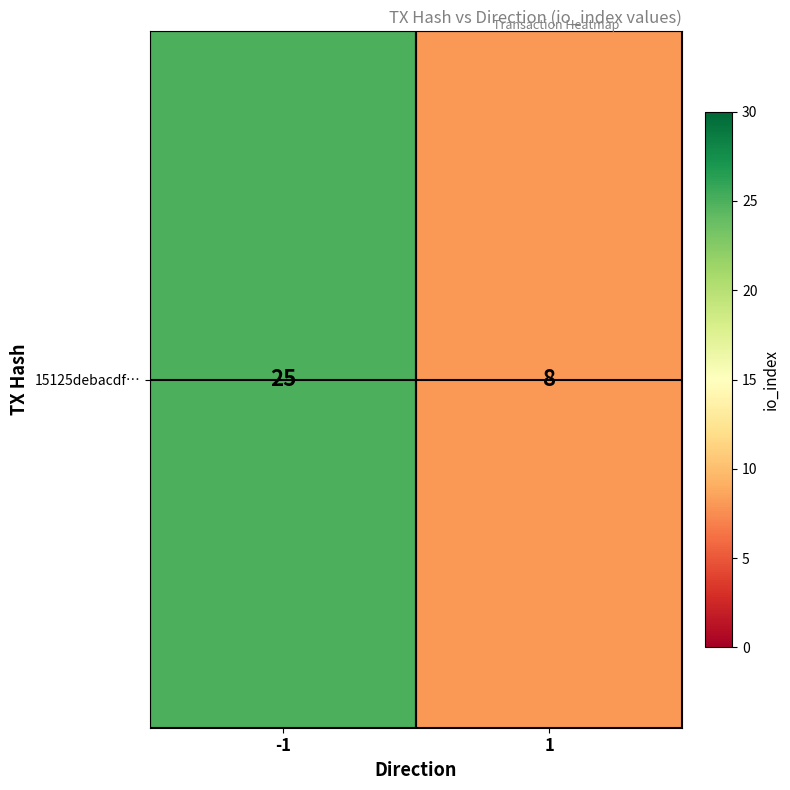

Is it true that the value at 1 is 13?

False